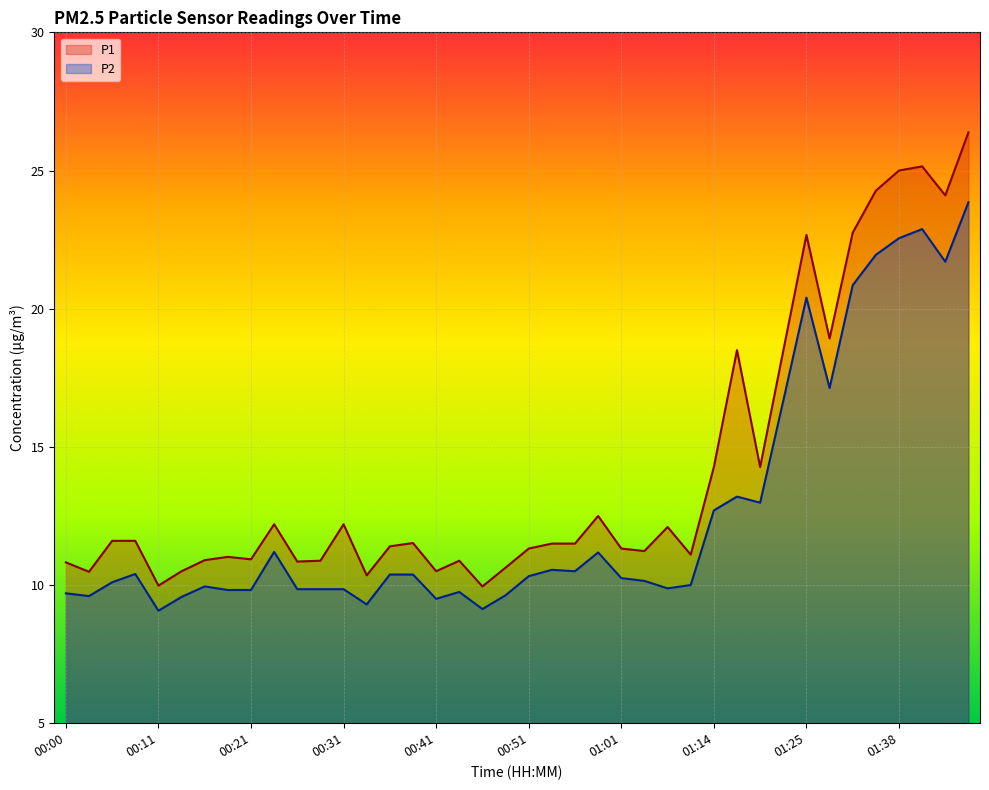

Between 00:08 and 00:36, which series saw the biggest shift?

P1